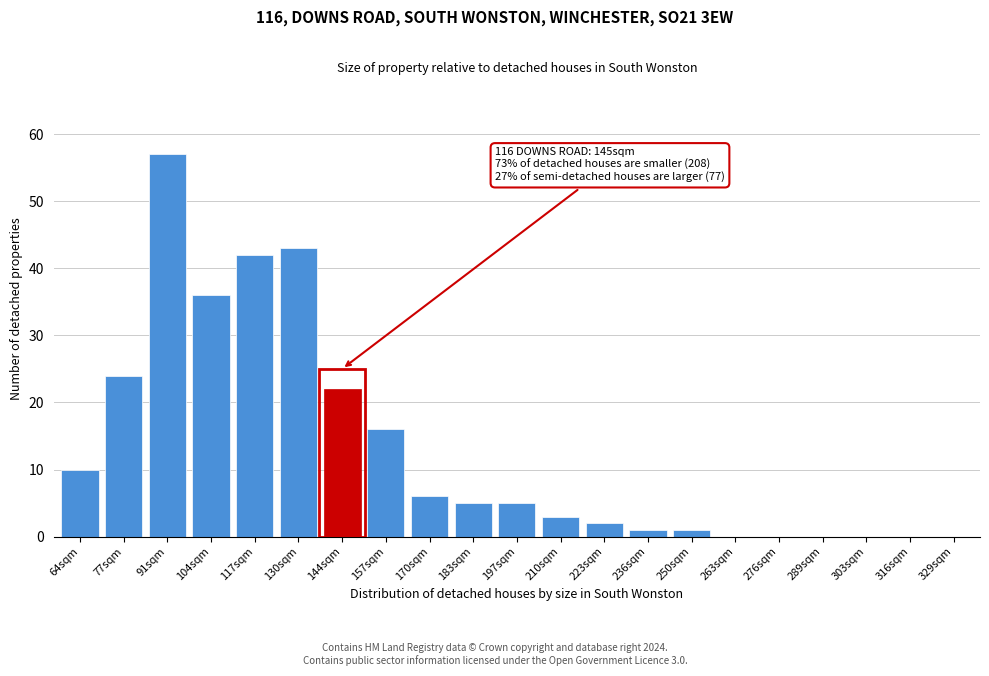

Reading right to left, transcribe all the data shown in this chart.

329sqm=0	316sqm=0	303sqm=0	289sqm=0	276sqm=0	263sqm=0	250sqm=1	236sqm=1	223sqm=2	210sqm=3	197sqm=5	183sqm=5	170sqm=6	157sqm=16	144sqm=22	130sqm=43	117sqm=42	104sqm=36	91sqm=57	77sqm=24	64sqm=10